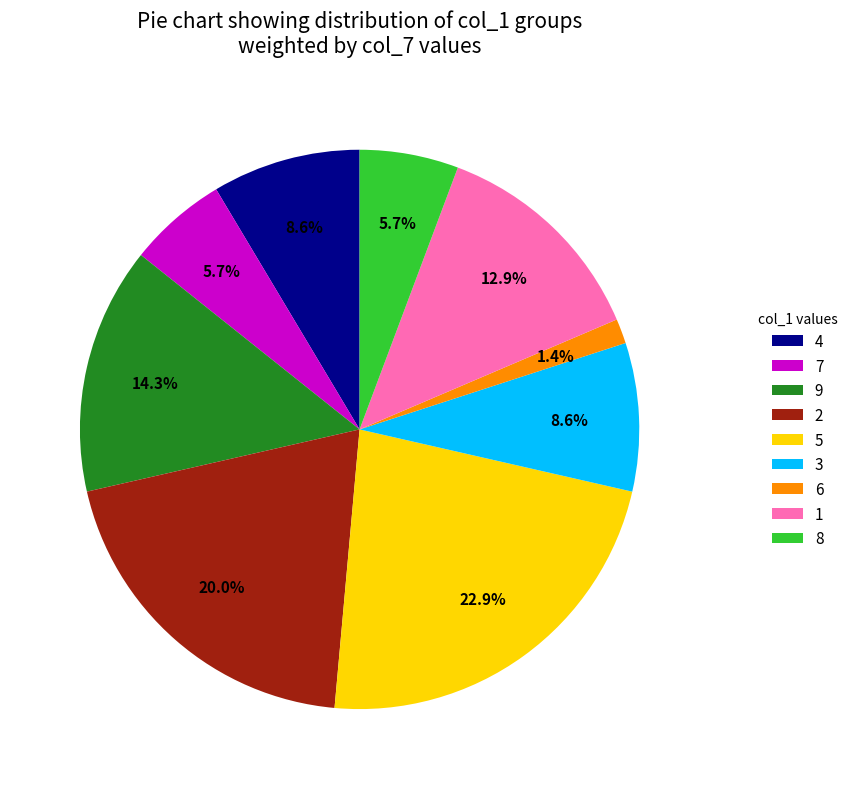

What percentage is the 5 slice, to the nearest percent?

23%